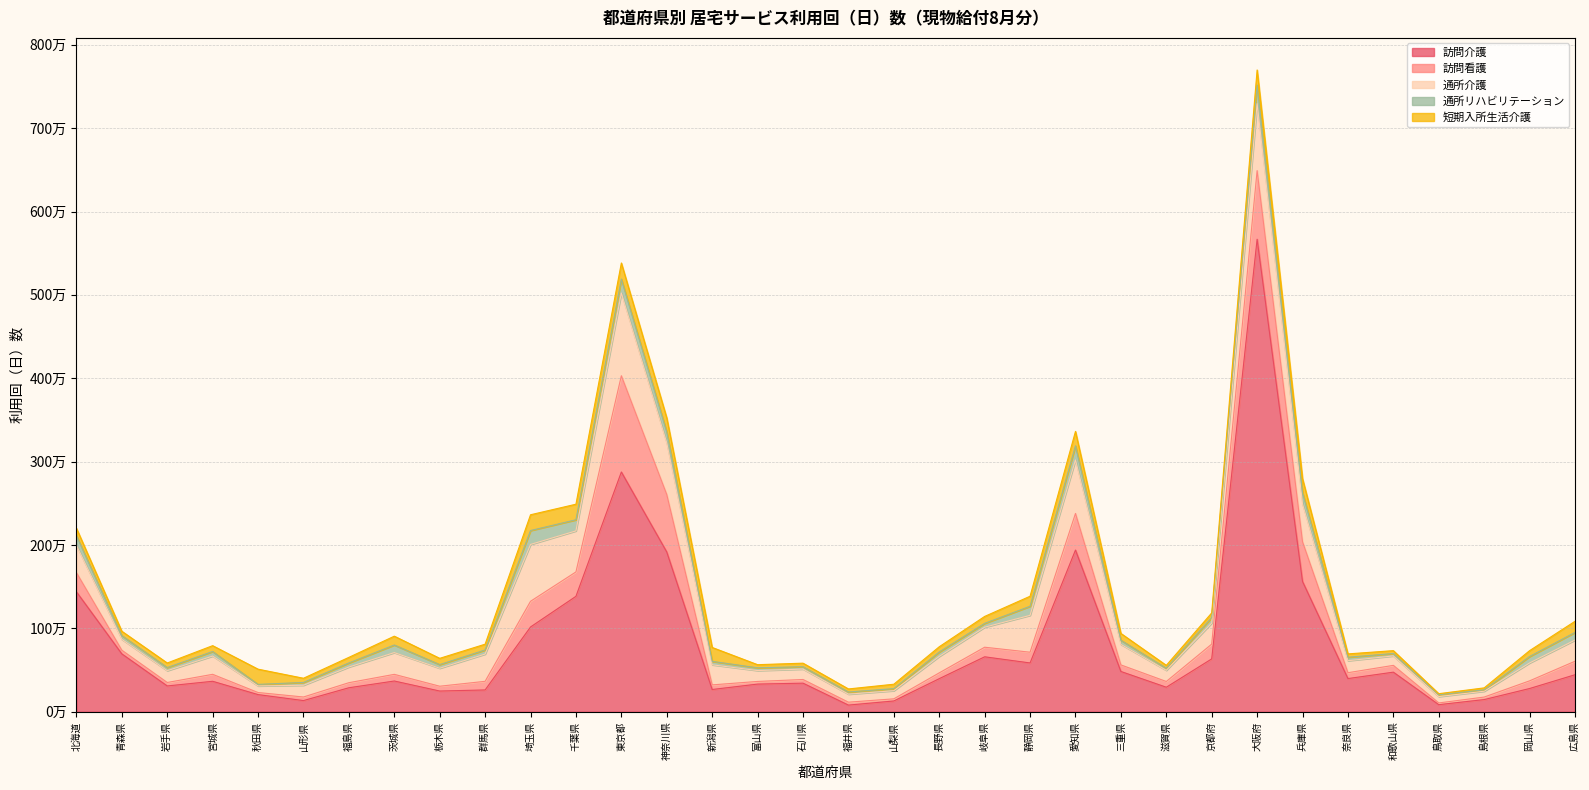

Rank the series by their maximum value, from lowest to highest.

短期入所生活介護, 通所リハビリテーション, 通所介護, 訪問看護, 訪問介護